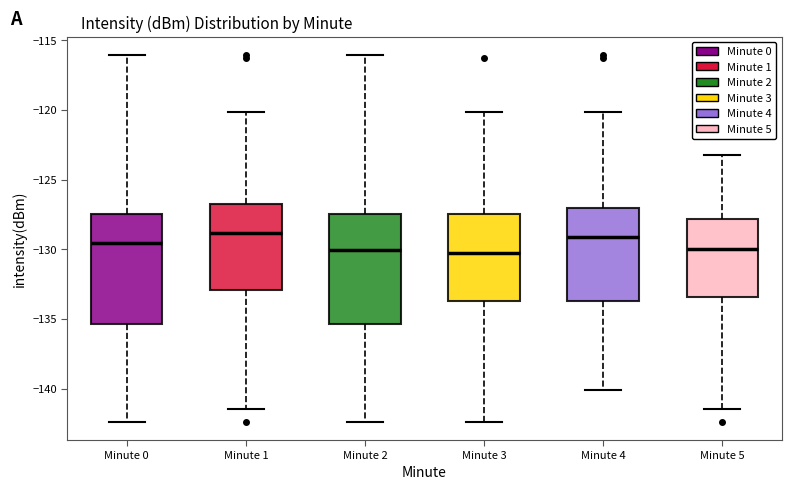

Reading left to right, transcribe this box plot: for each box, give where its median line is, the range the box spans, and where its two whiskers end, as read against the y-axis. The values are not printed on the chart, so give them approximately, as read against the axis.

Minute 0: median -129.5, box -135.5 to -127.5, whiskers -142.5 to -116.0
Minute 1: median -129.0, box -133.0 to -127.0, whiskers -141.5 to -120.0
Minute 2: median -130.0, box -135.5 to -127.5, whiskers -142.5 to -116.0
Minute 3: median -130.5, box -133.5 to -127.5, whiskers -142.5 to -120.0
Minute 4: median -129.0, box -133.5 to -127.0, whiskers -140.0 to -120.0
Minute 5: median -130.0, box -133.5 to -128.0, whiskers -141.5 to -123.0